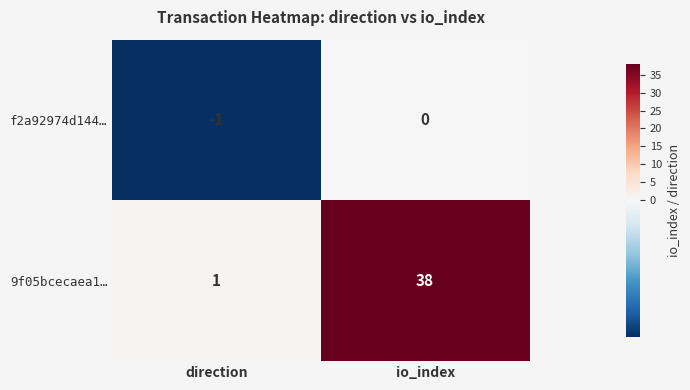

The value of 9f05bcecaea1… at io_index is 38. True or false?

True